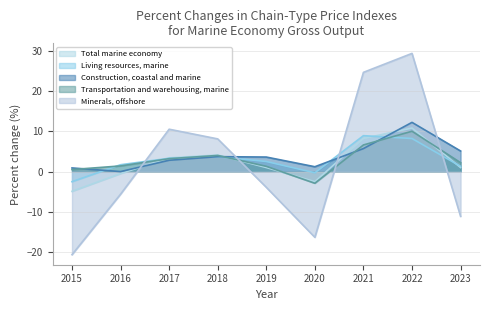

After their last crossing, which series has the higher values: Transportation and warehousing, marine or Total marine economy?

Transportation and warehousing, marine